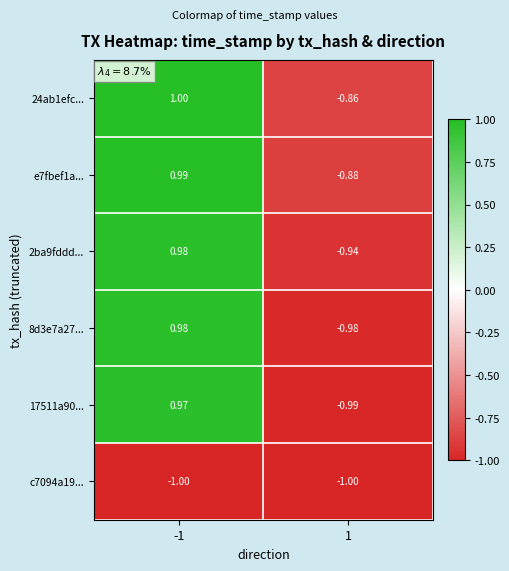

How many distinct data groups are displayed?

6